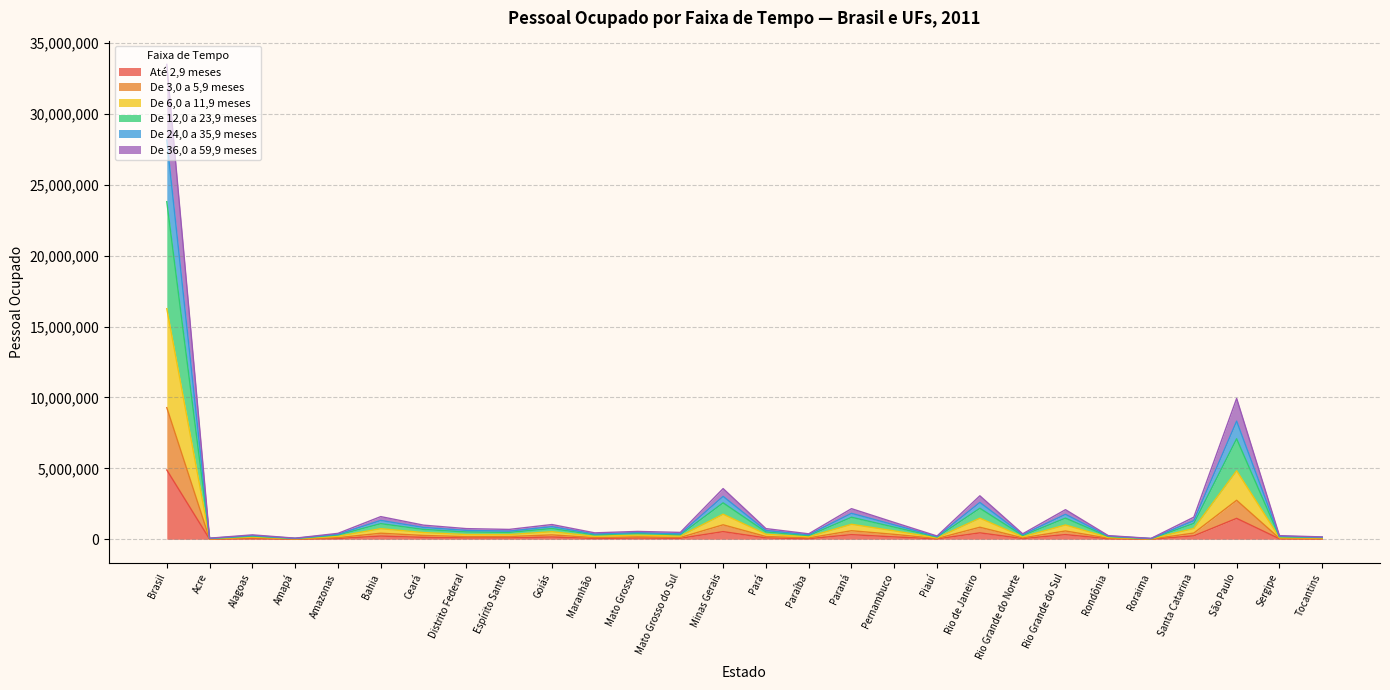

True or false: De 24,0 a 35,9 meses has more than 1 interior local peaks.

True